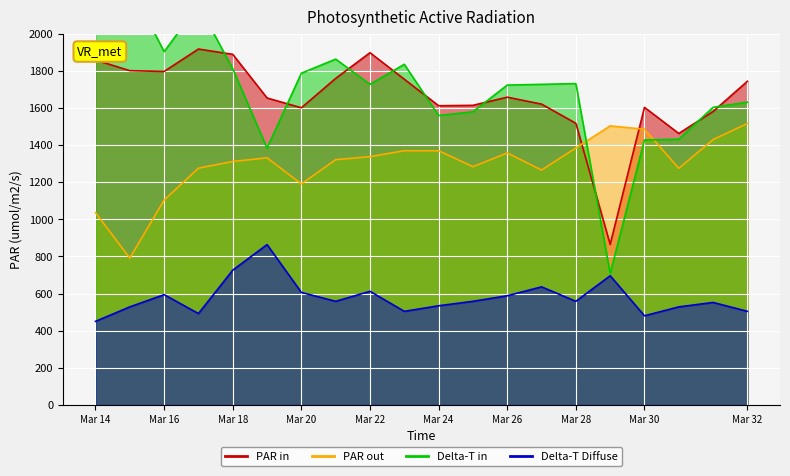

The Delta-T in series shows 359.6 at 16. True or false?

False